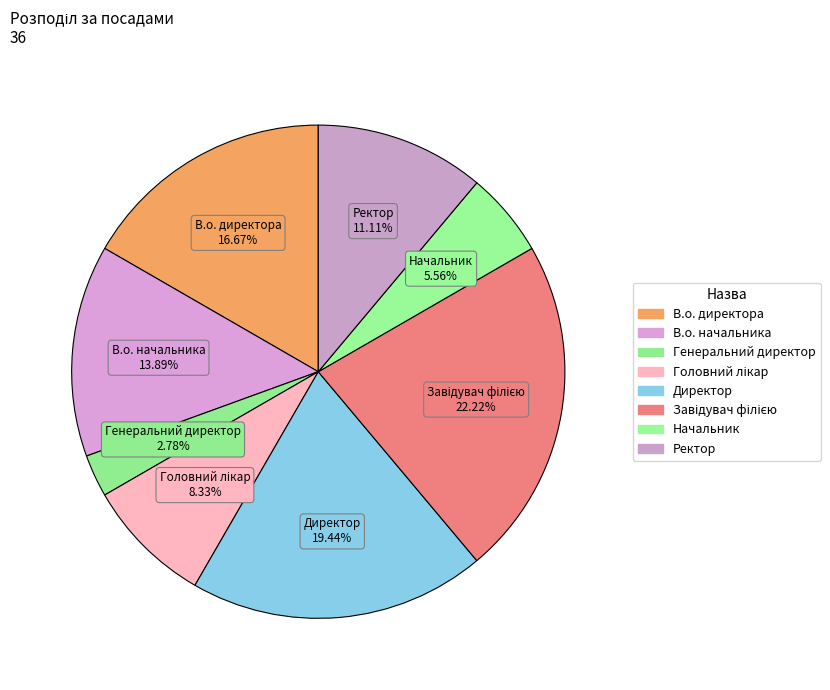

What is the change in value from Директор to Ректор?

-3